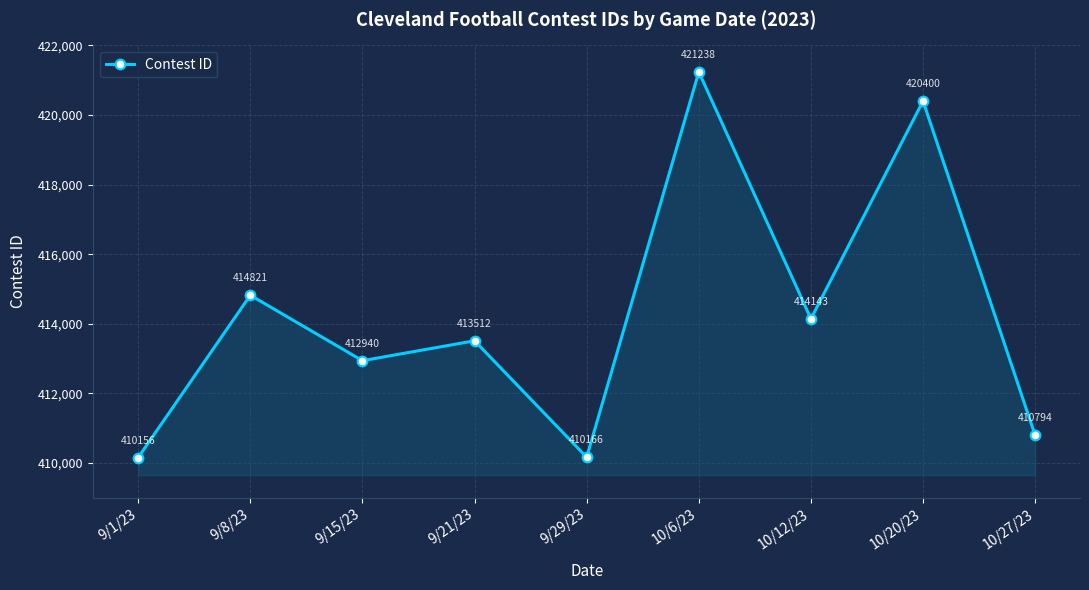

Does the chart have visible grid lines?

Yes